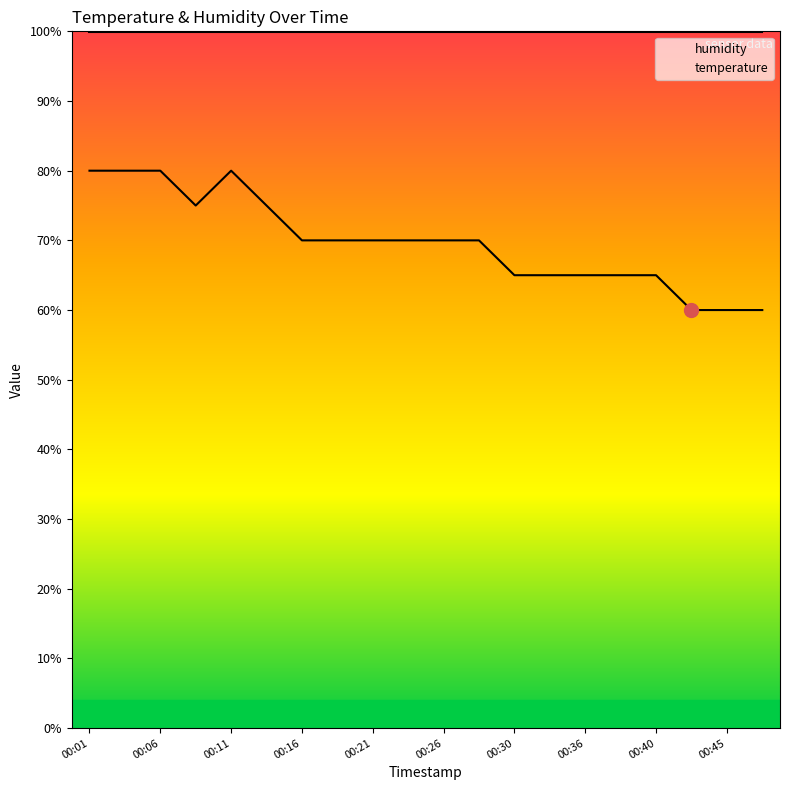

At which label does temperature reach its peak?

00:01